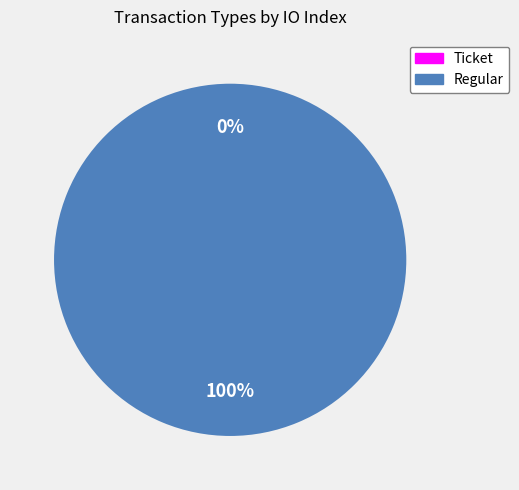

The Regular slice represents 100% of the pie. True or false?

True